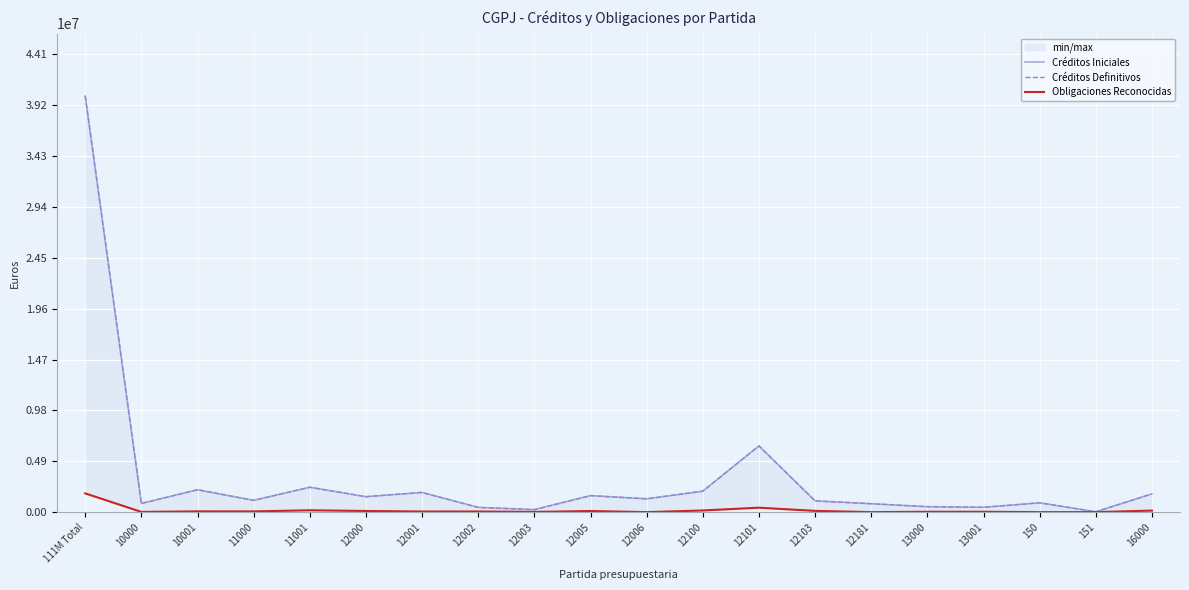

At which label is Créditos Definitivos closest to 20058610?

12101